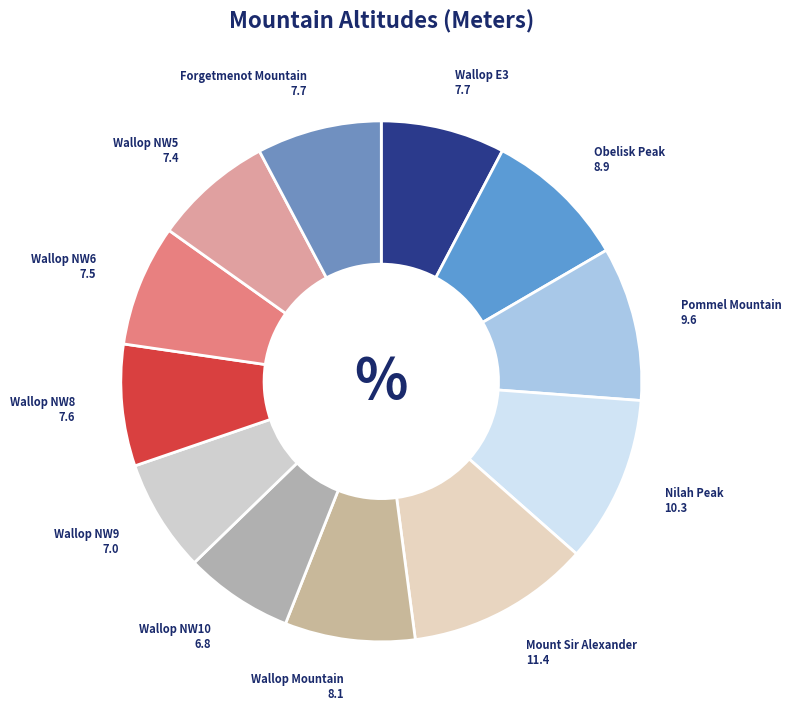

Does Wallop NW5 represent more than half of the total?

No